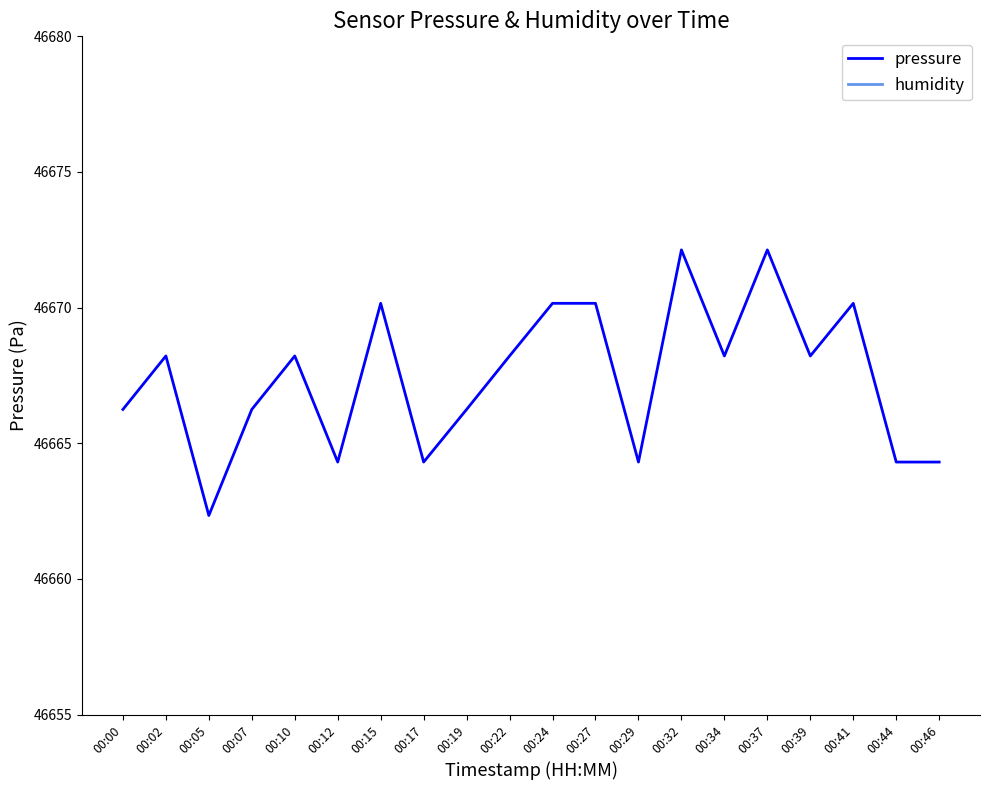

True or false: humidity and pressure intersect in this chart.

False